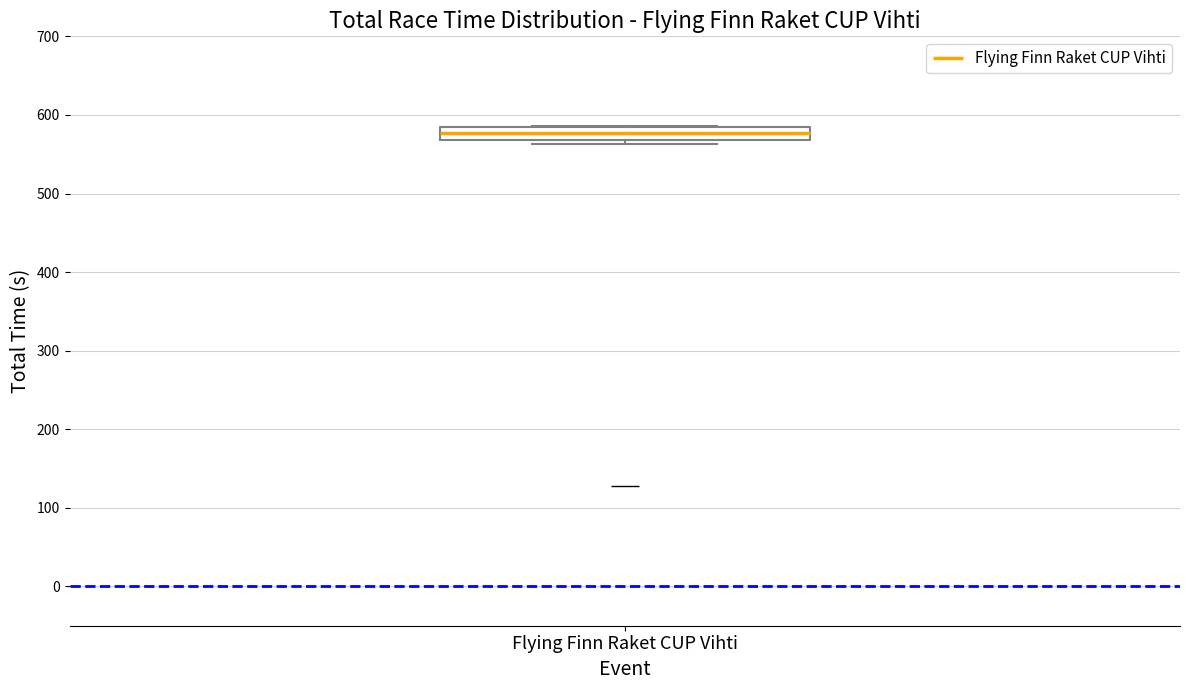

Transcribe this box plot: give where the median line is, the range the box spans, and where the two whiskers end, as read against the y-axis. The values are not printed on the chart, so give them approximately, as read against the axis.

median 580 (inside the box), box 570 to 580, whiskers 560 to 590